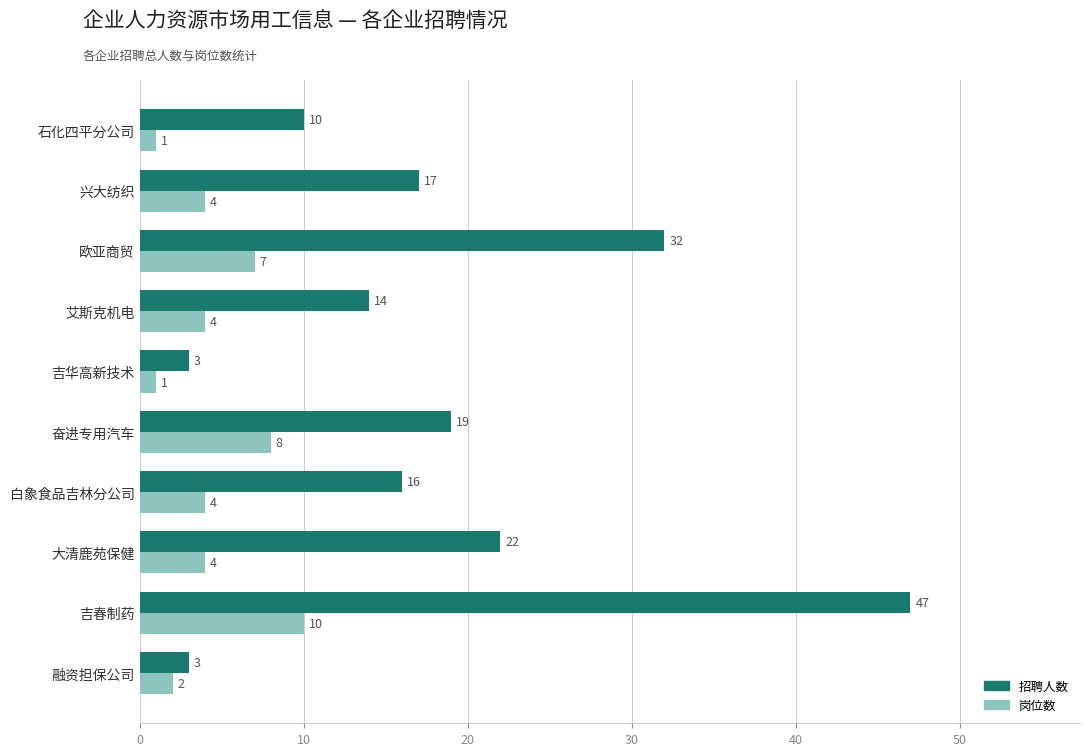

List the series in order of their peak value, highest first.

招聘人数, 岗位数